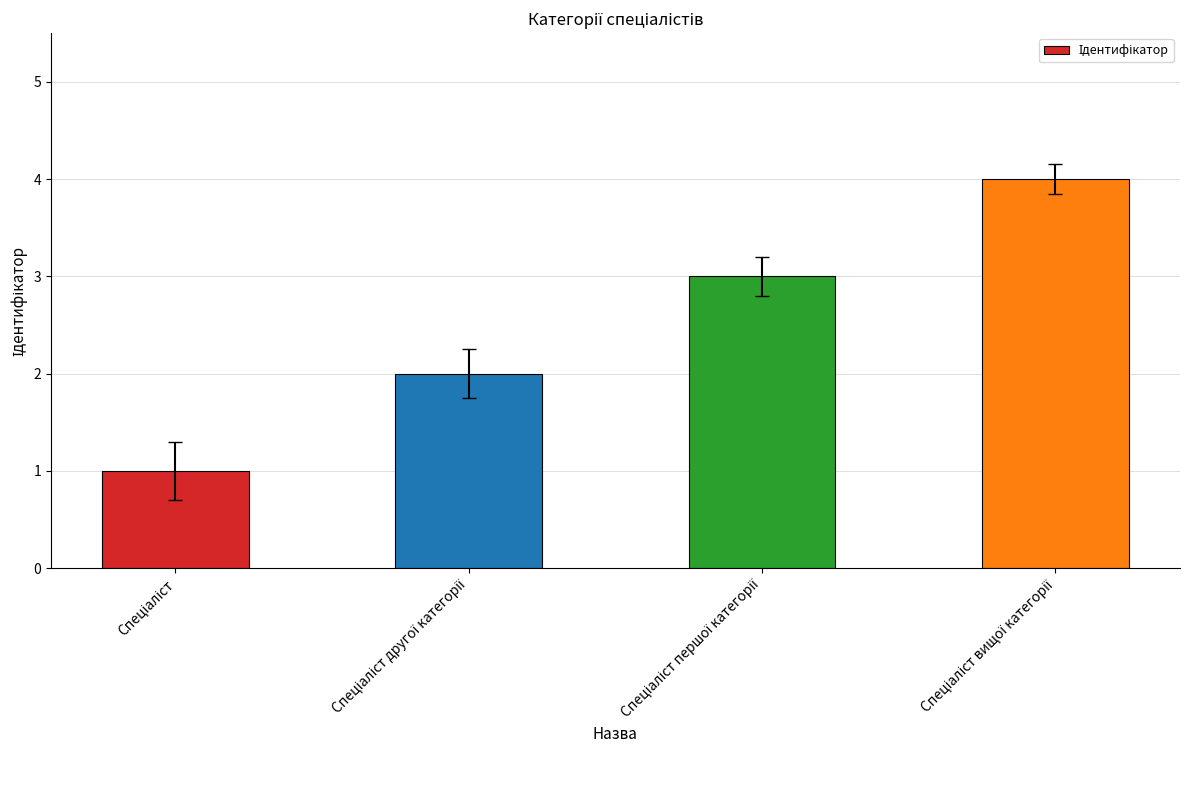

What is the sum of all values?

10